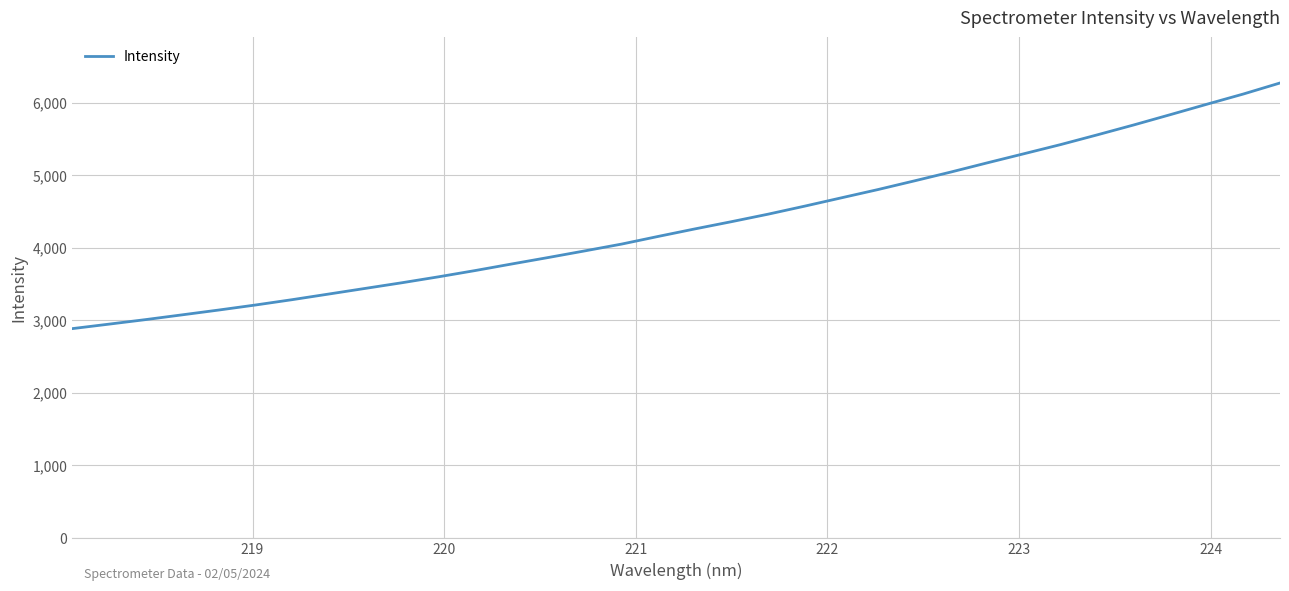

What is the smallest value displayed?

2884.7